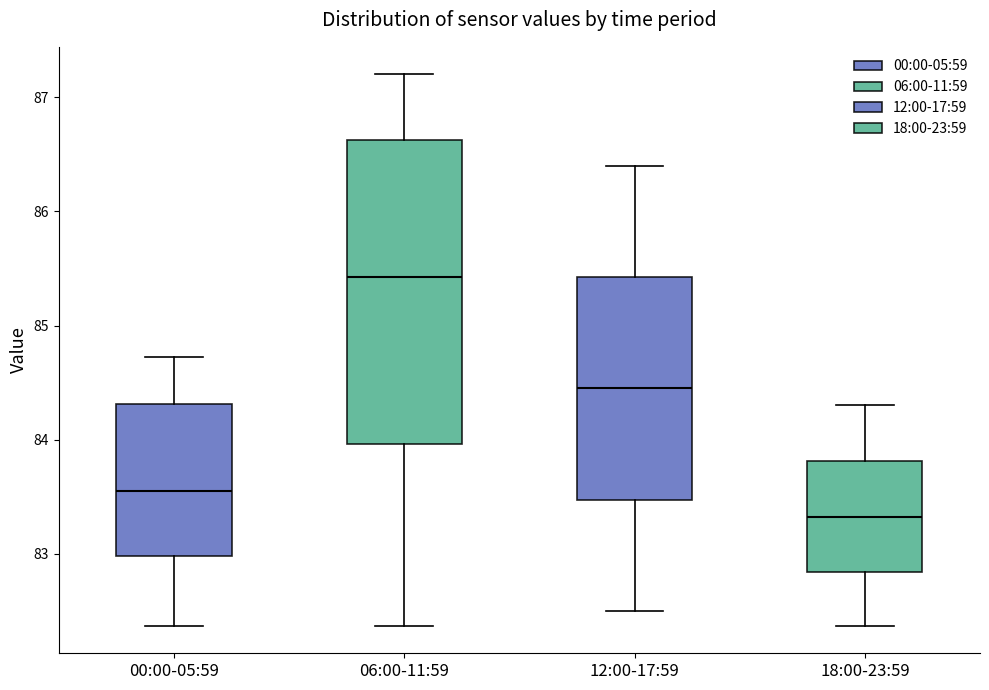

Reading left to right, read every box against the y-axis: the position of its median line, the range the box covers, and the ends of its whiskers. The values are not printed on the chart, so give them approximately, as read against the axis.

00:00-05:59: median 83.6, box 83.0 to 84.3, whiskers 82.4 to 84.7
06:00-11:59: median 85.4, box 84.0 to 86.6, whiskers 82.4 to 87.2
12:00-17:59: median 84.5, box 83.5 to 85.4, whiskers 82.5 to 86.4
18:00-23:59: median 83.3, box 82.8 to 83.8, whiskers 82.4 to 84.3